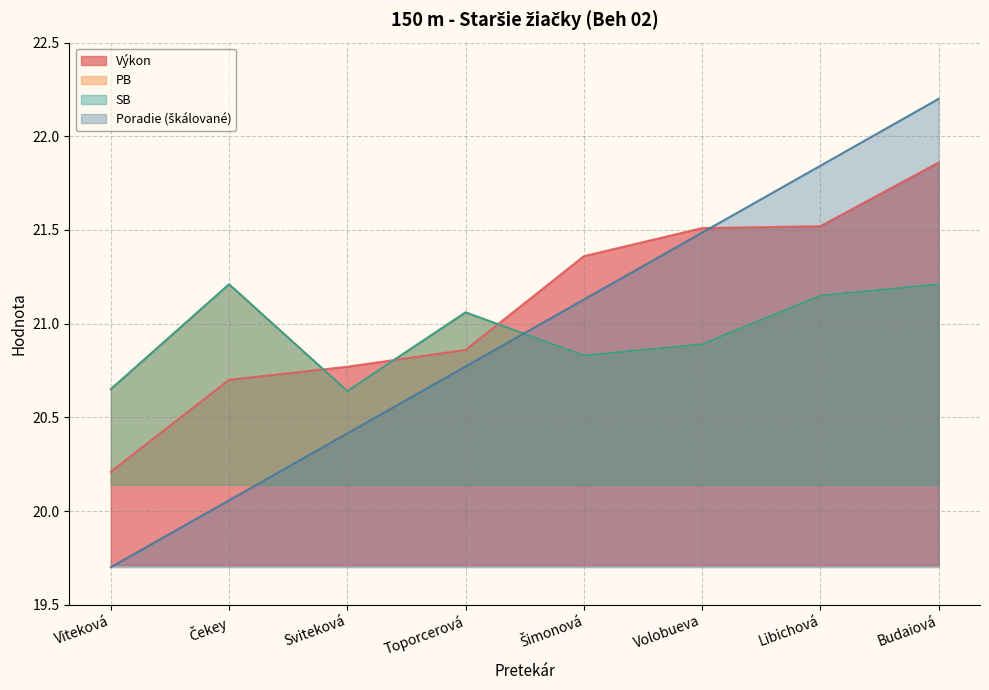

What is the total value across all series at Toporcerová?

83.8